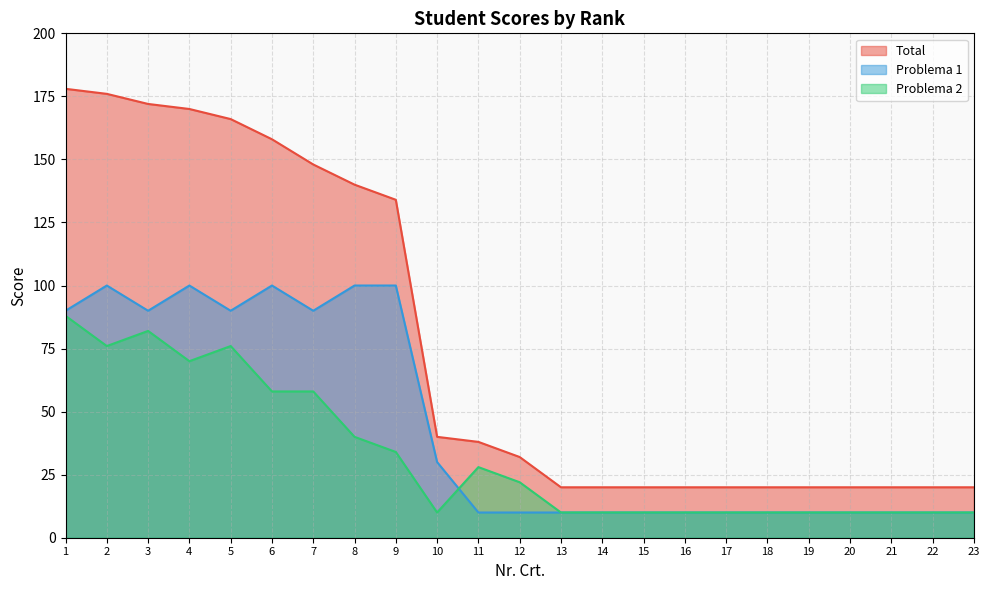

How many values in the Problema 2 series exceed 10?

11